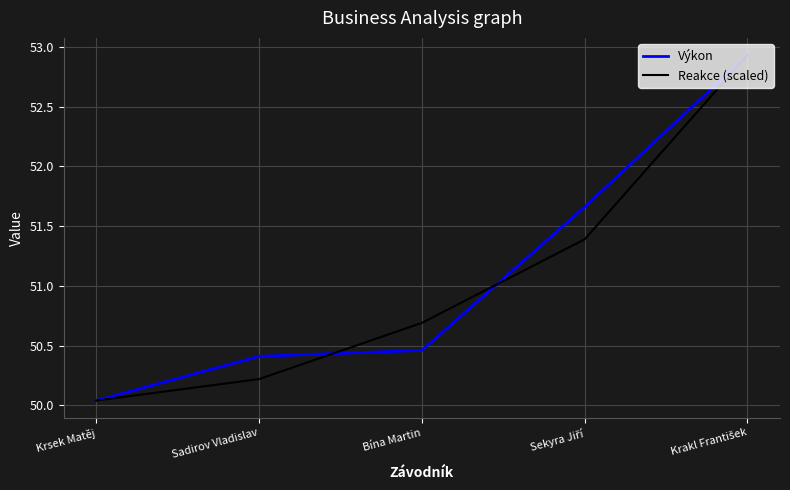

What position from the left is Krsek Matěj?

1